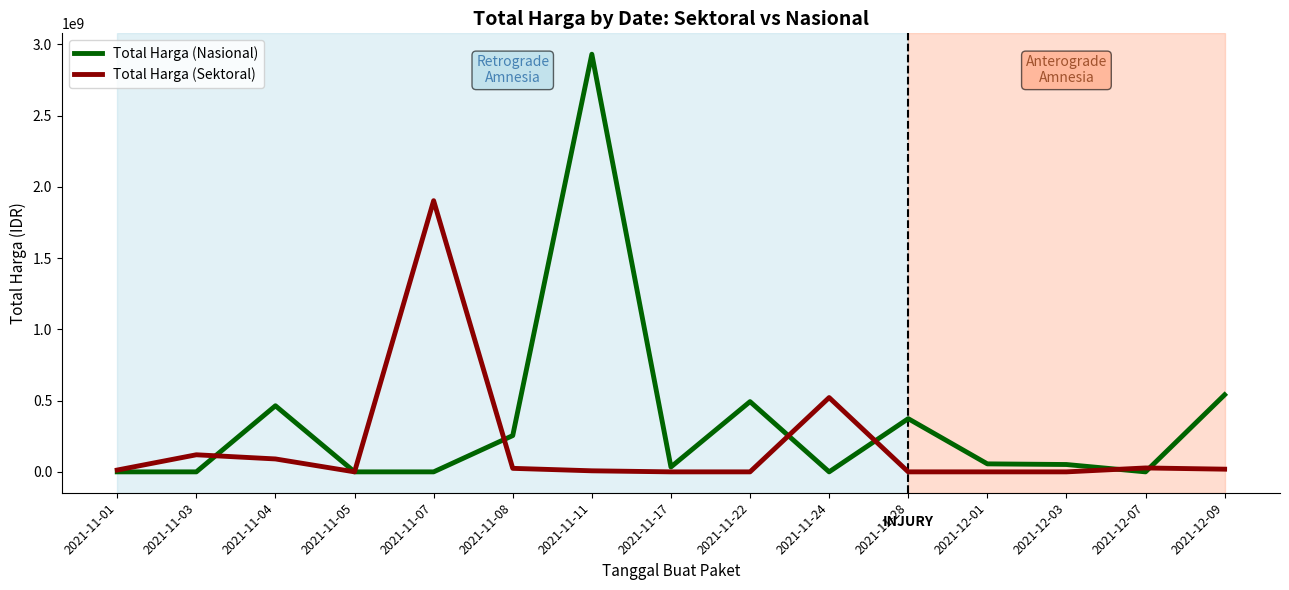

Rank the series by their maximum value, from lowest to highest.

Total Harga (Sektoral), Total Harga (Nasional)